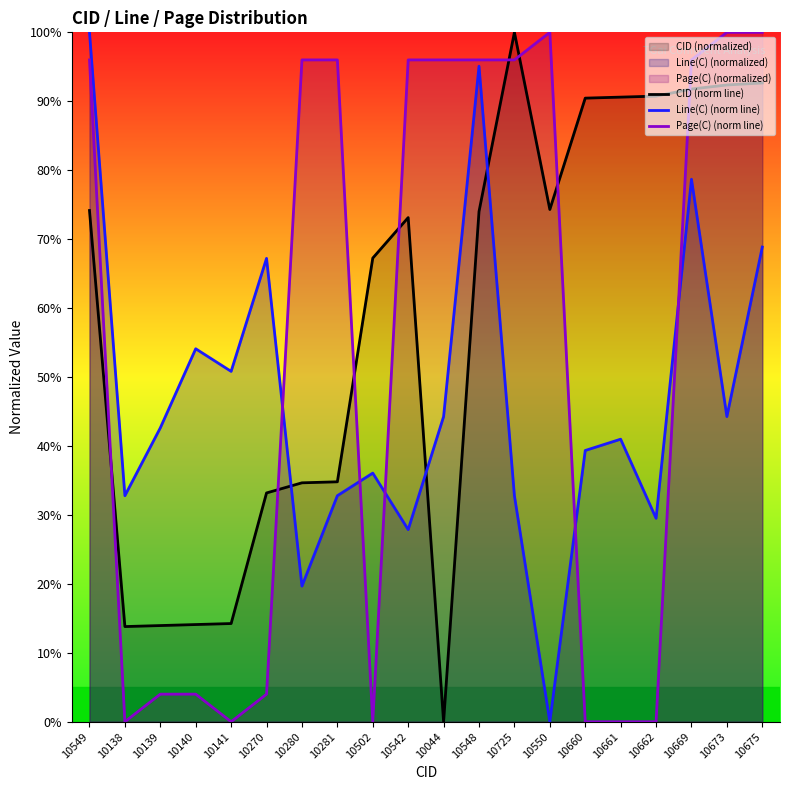

Which series has the widest spread of values?

CID (norm line)